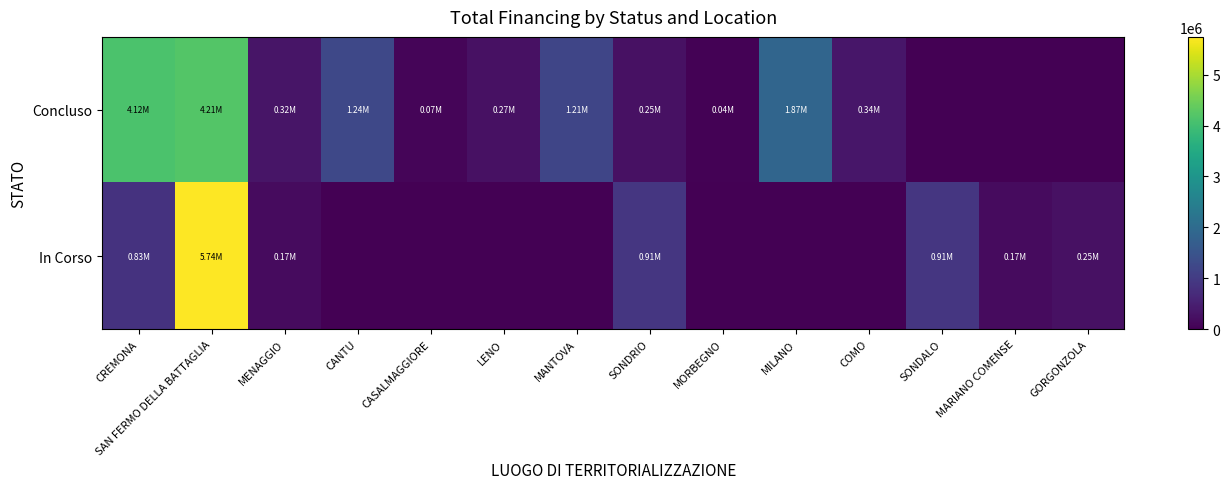

How many distinct data groups are displayed?

2